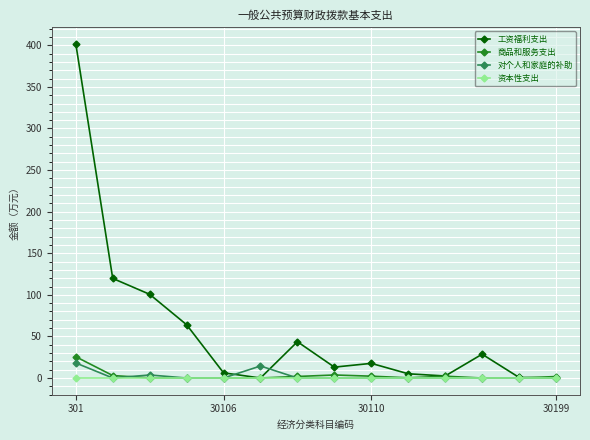

What is the highest value of the 工资福利支出 series?

401.9